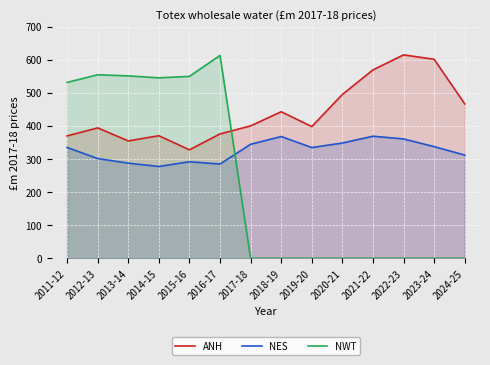

At which label does ANH reach its minimum?

2015-16